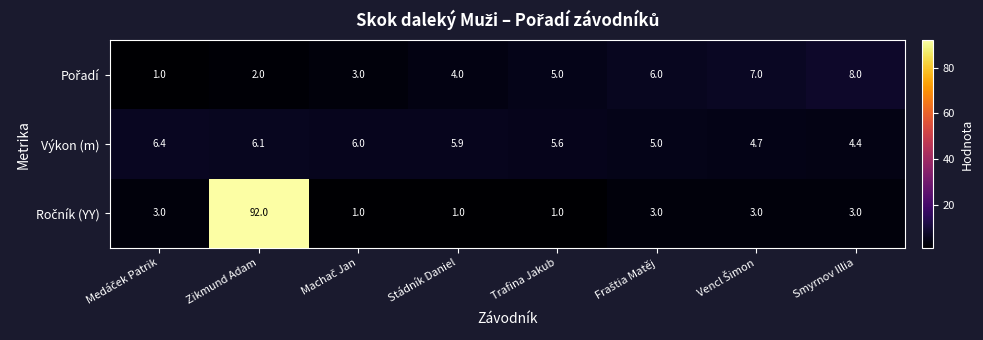

What is the difference between the highest and lowest values at Trafina Jakub?

4.6